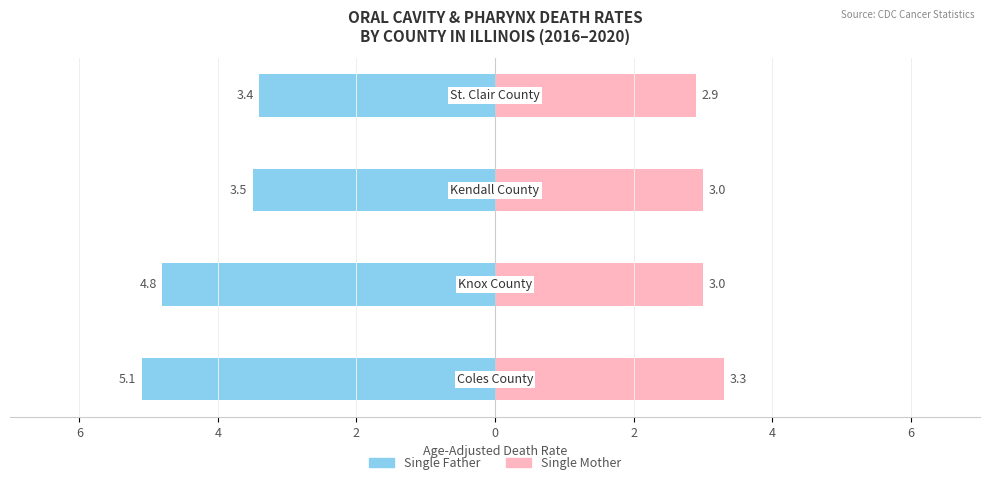

Count the Single Mother values in the range 3 to 4.

3